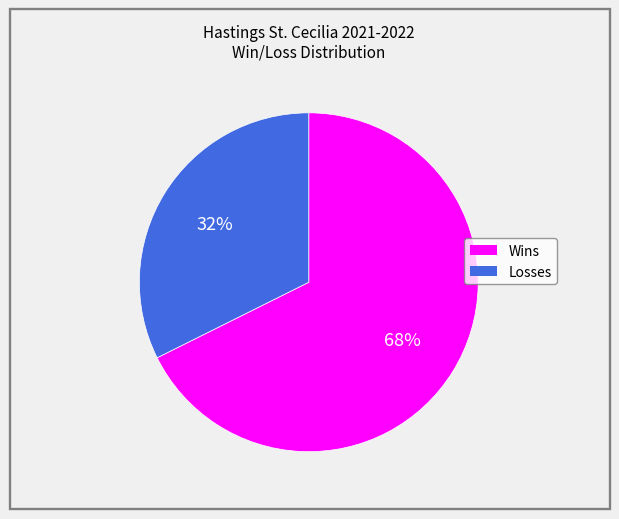

Between Wins and Losses, which is larger?

Wins